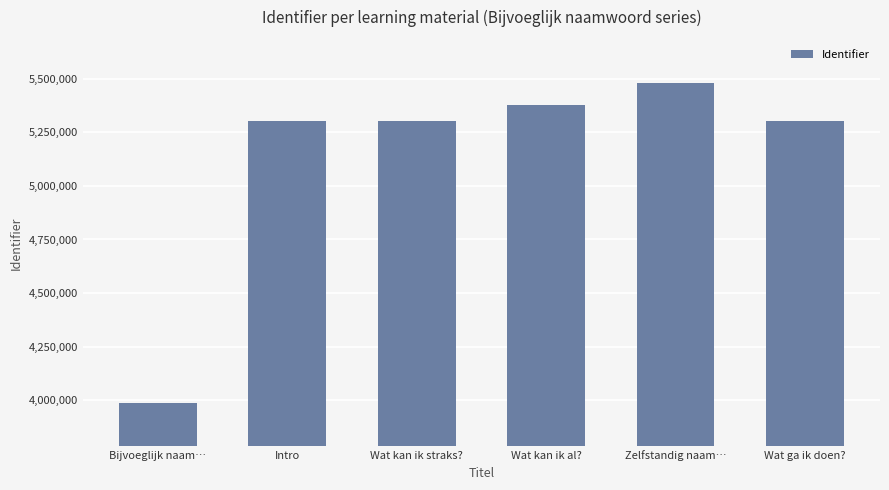

Where does the data first go above 5304218?

Wat kan ik al?